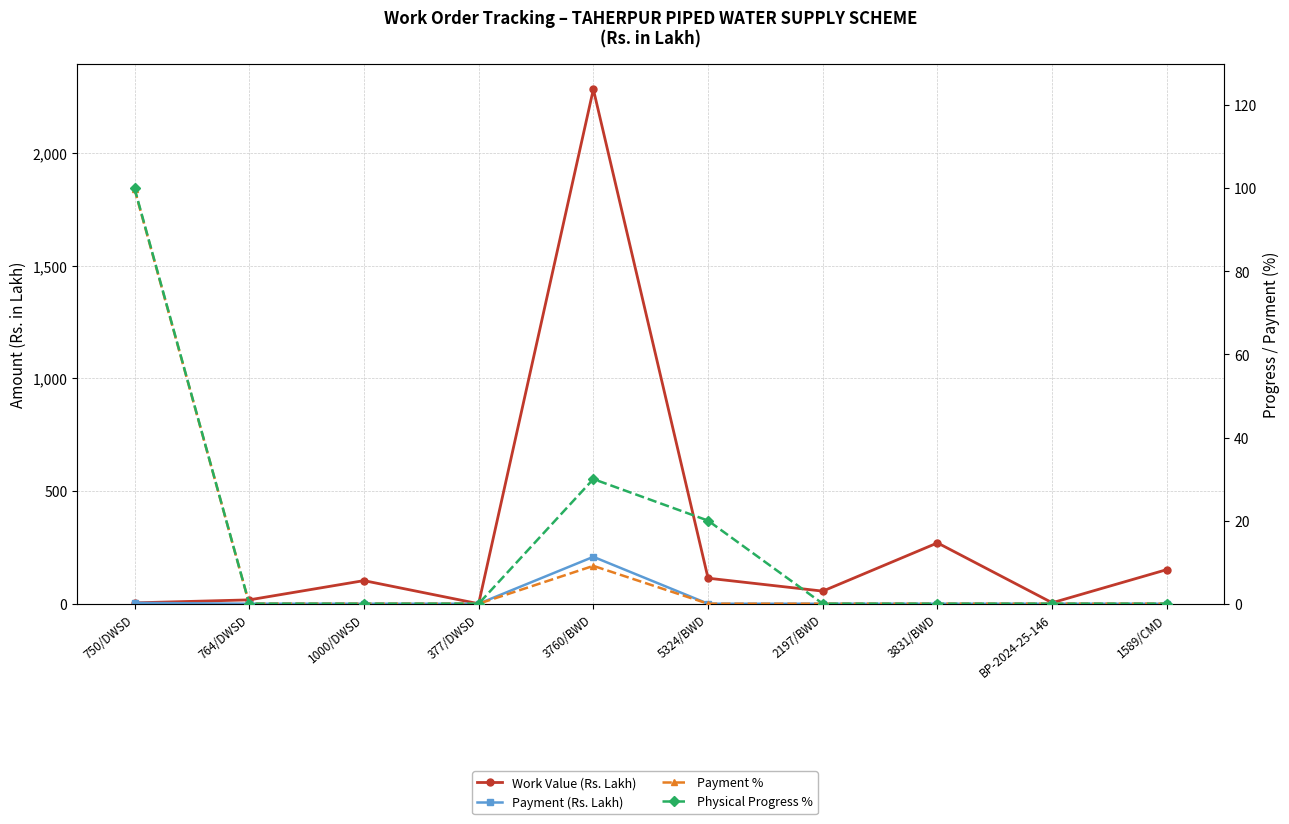

How many lines are shown in the chart?

4